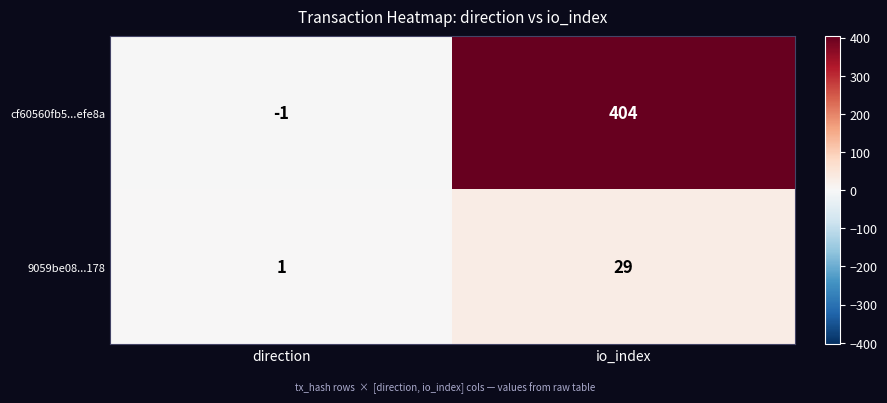

The value of 9059be08...178 at io_index is 29. True or false?

True